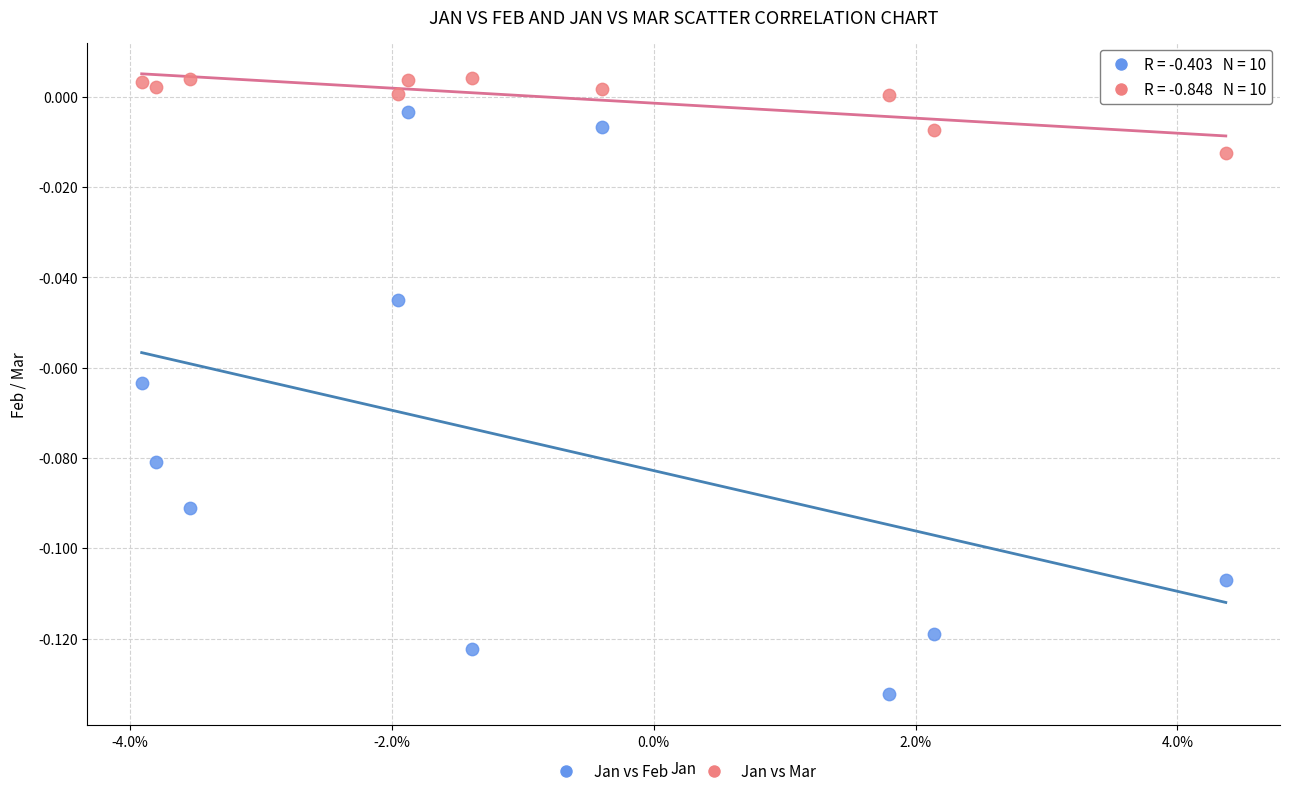

Which series has the widest spread of Y values?

Jan vs Feb